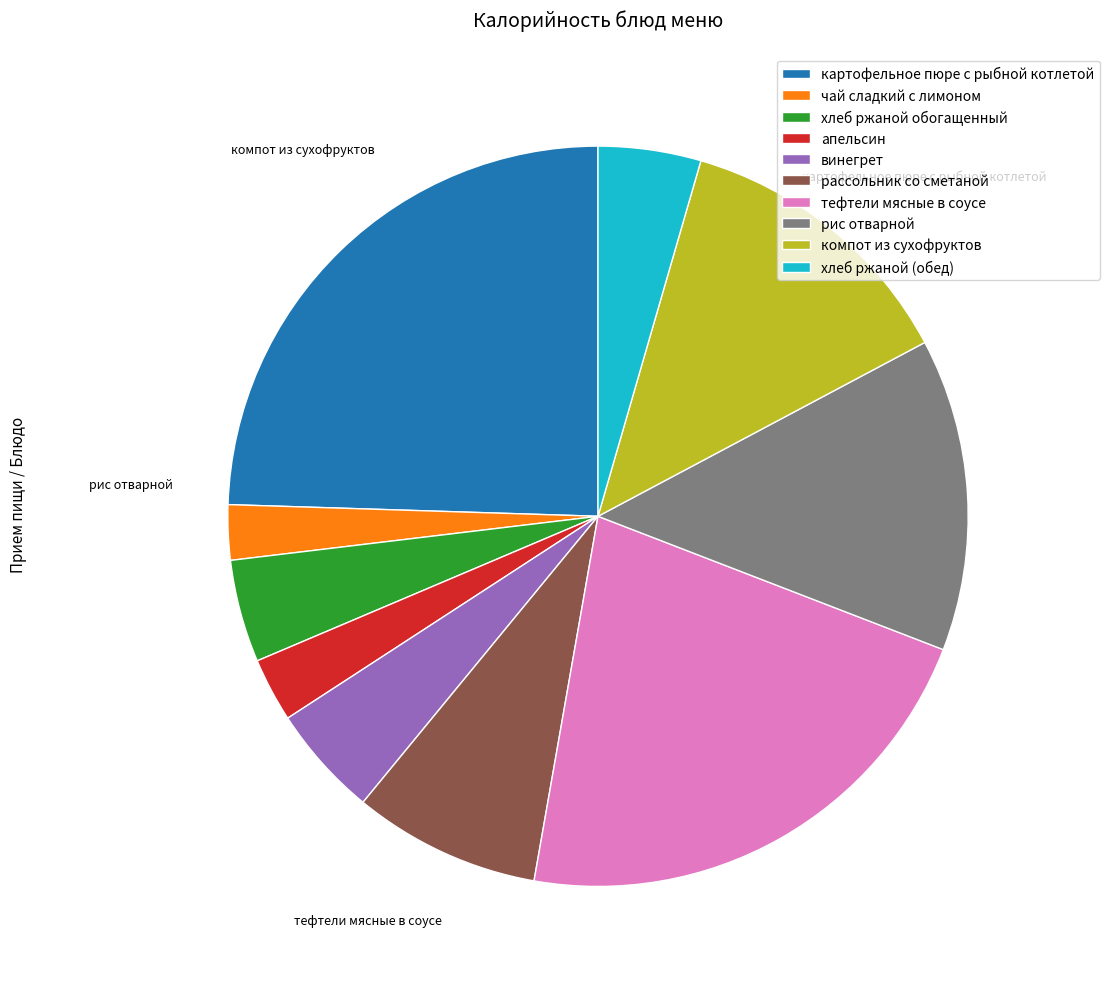

Does any single category account for the majority?

No